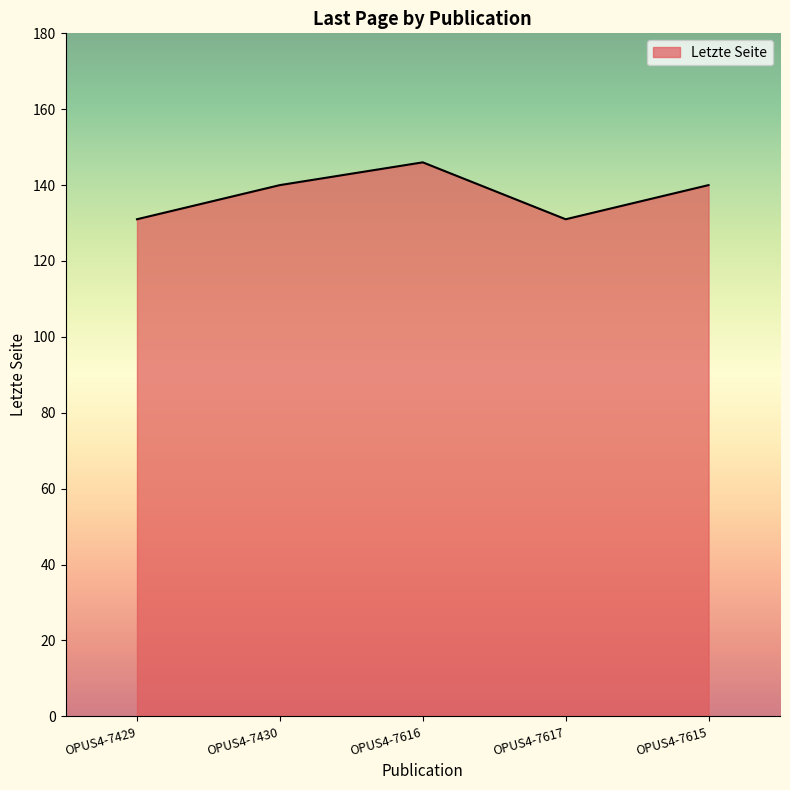

At which category does the data reach its first local peak?

OPUS4-7616